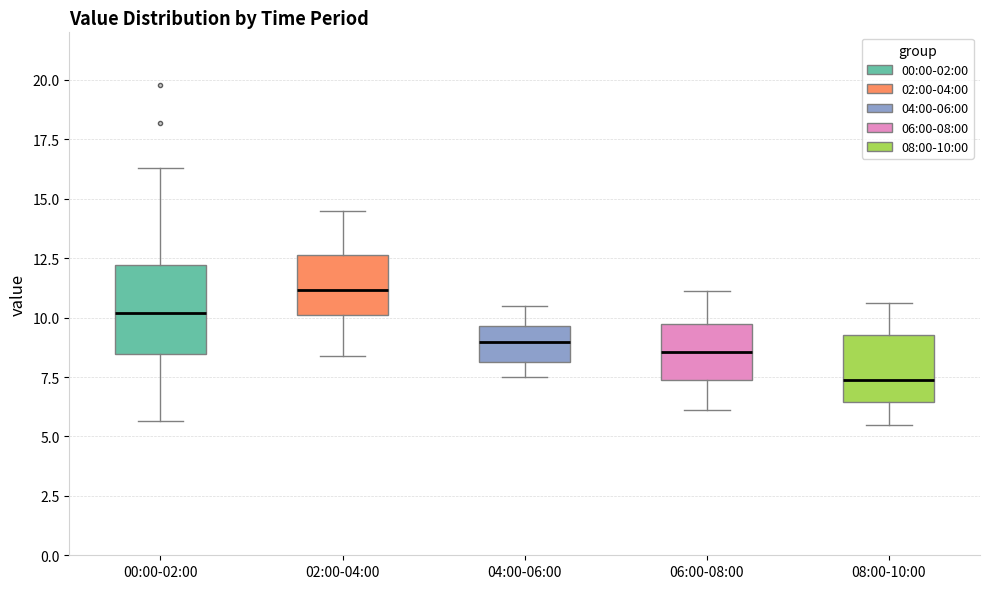

Which box's median line is the lowest?

08:00-10:00